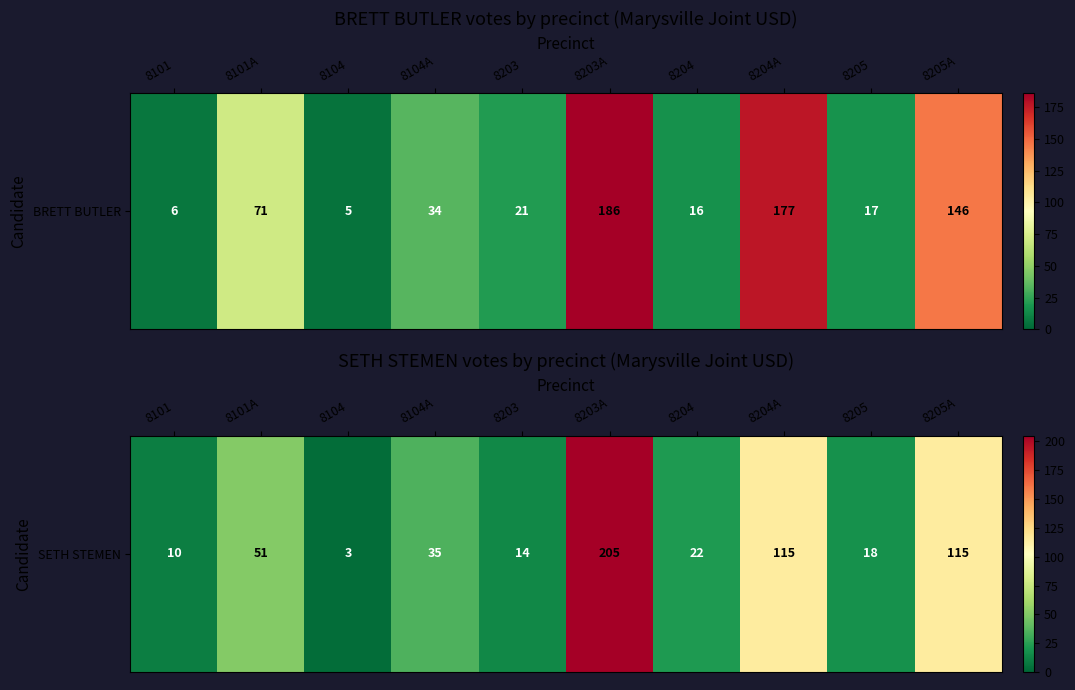

What is the greatest value displayed?

205